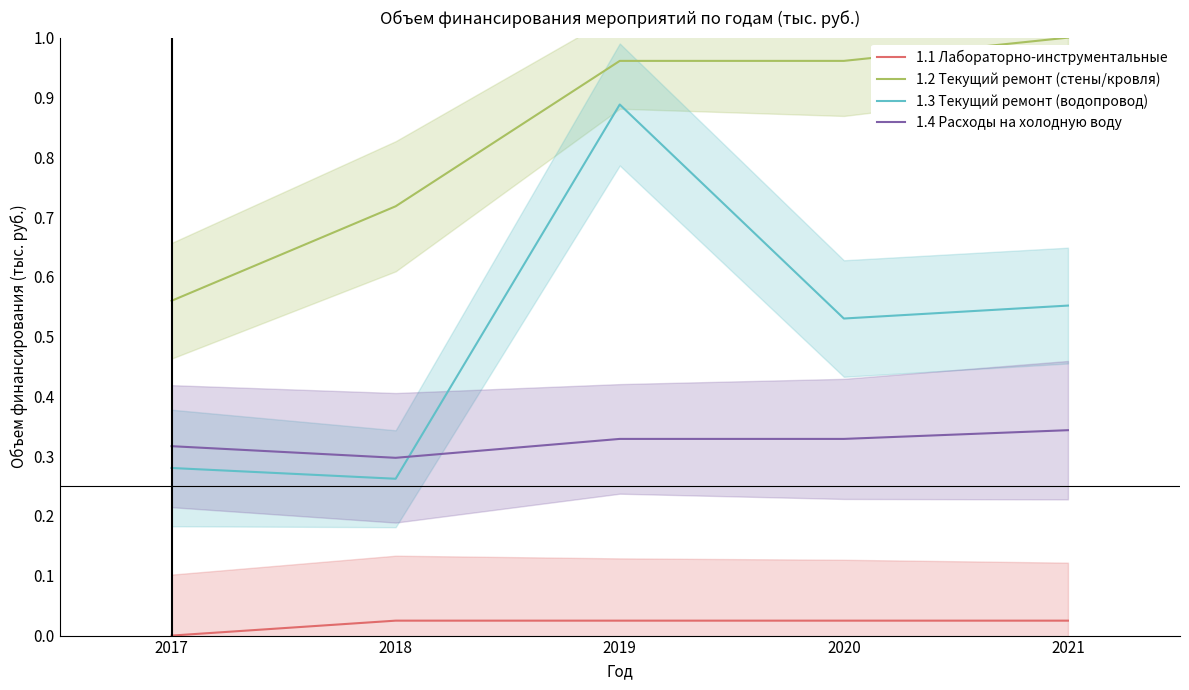

What is the total value across all series at 2019?

2.2